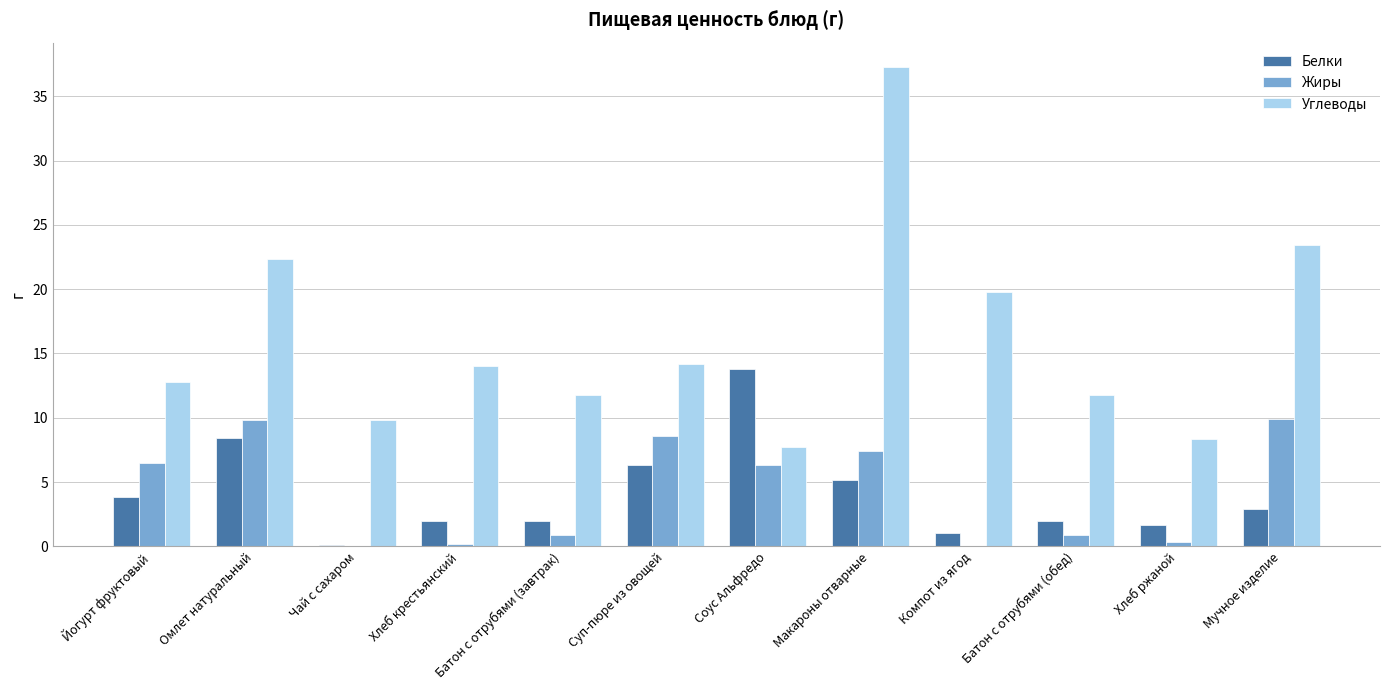

At which category is the sum across all series the highest?

Макароны отварные